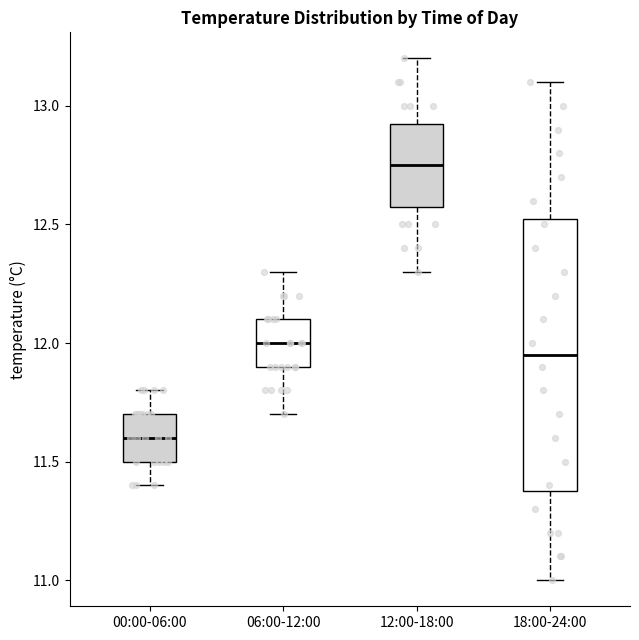

Which box has the lowest median line?

00:00-06:00